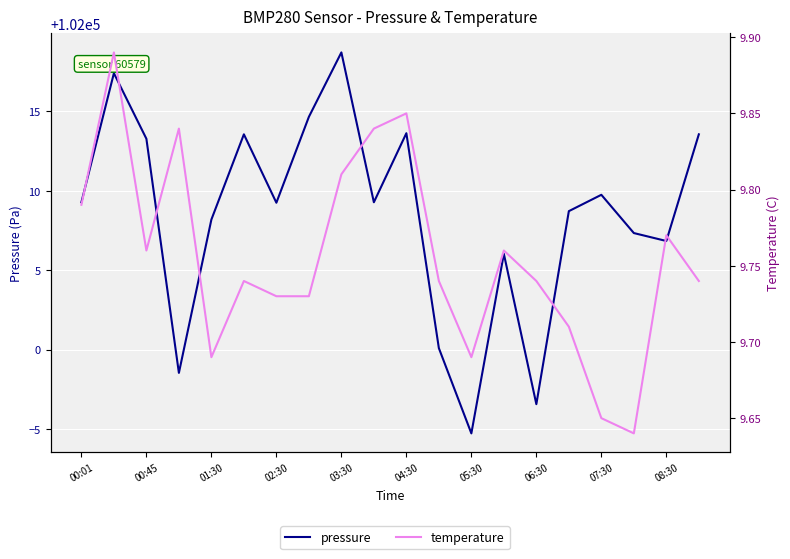

At 11, list the series in order from smallest to largest.

temperature, pressure